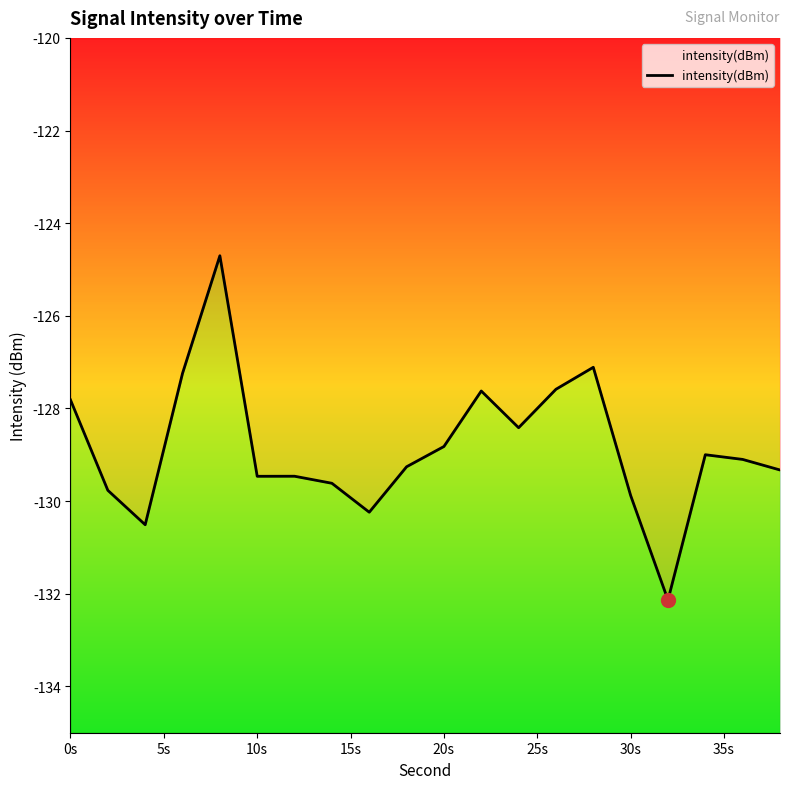

At which label is the value closest to -128?

0s